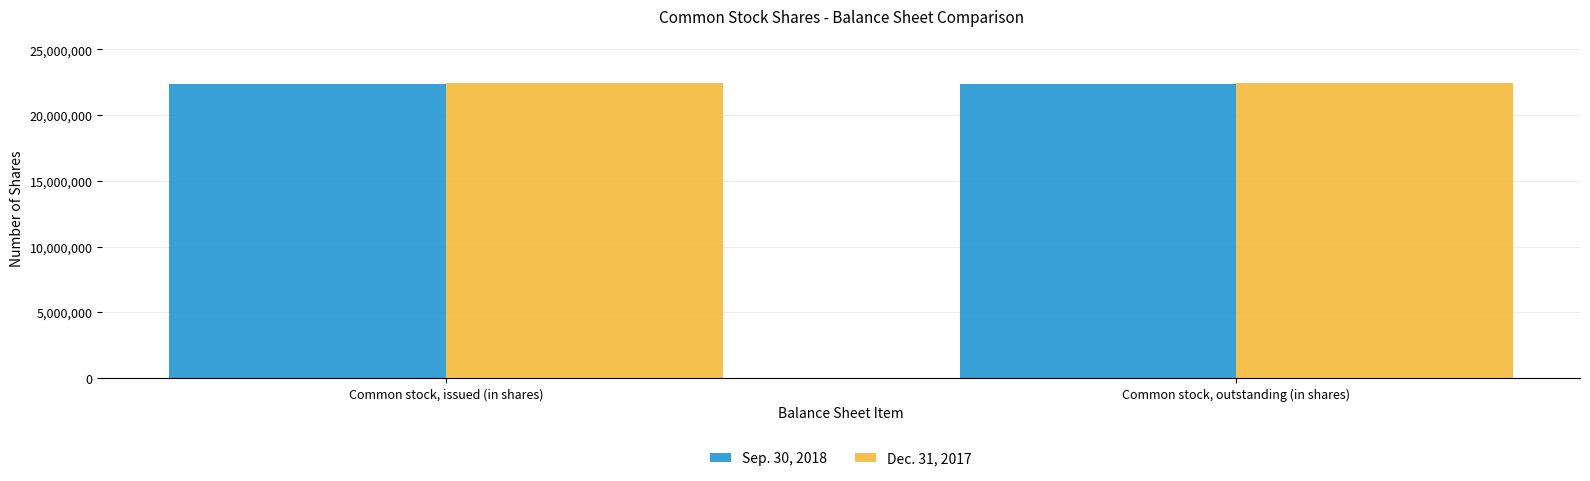

What is the minimum value shown in the chart?

22332016